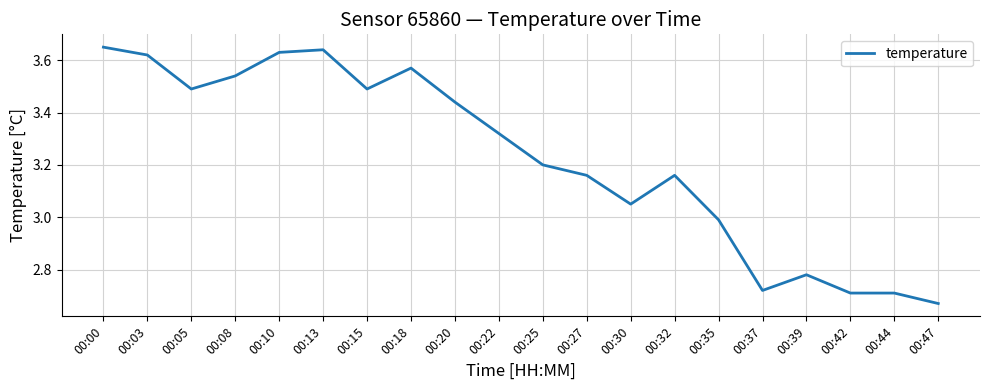

What is the difference between the maximum and minimum values?

1.0